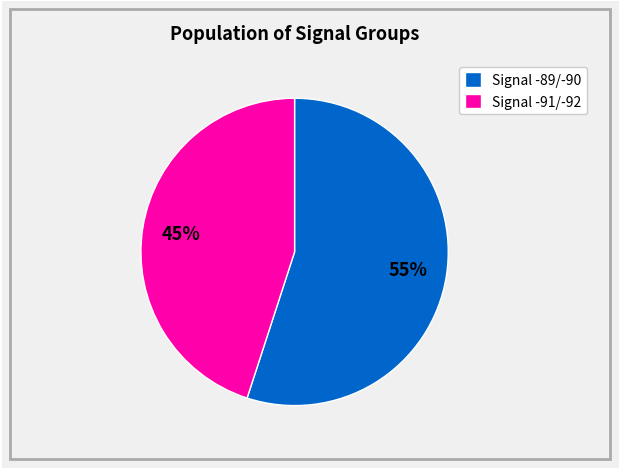

To the nearest percent, what is the average slice percentage?

50%